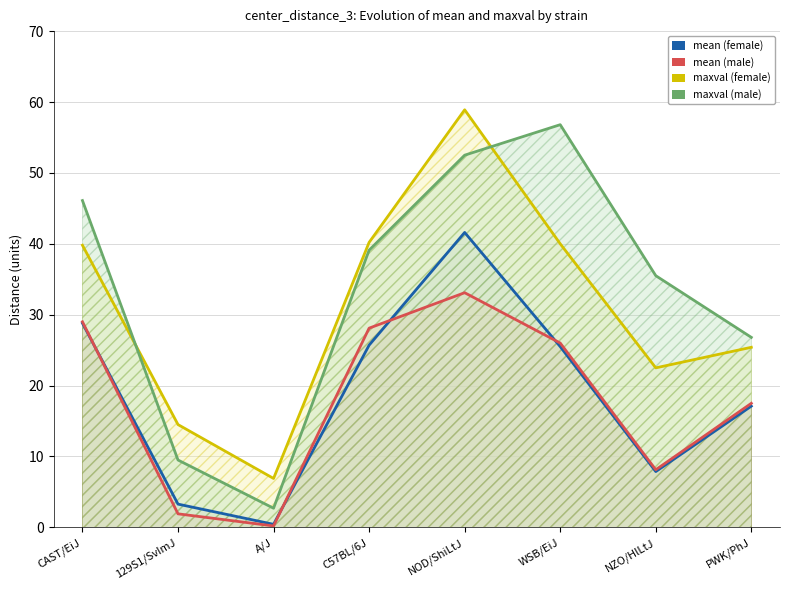

What are all the series names shown in the legend?

mean (female), mean (male), maxval (female), maxval (male)